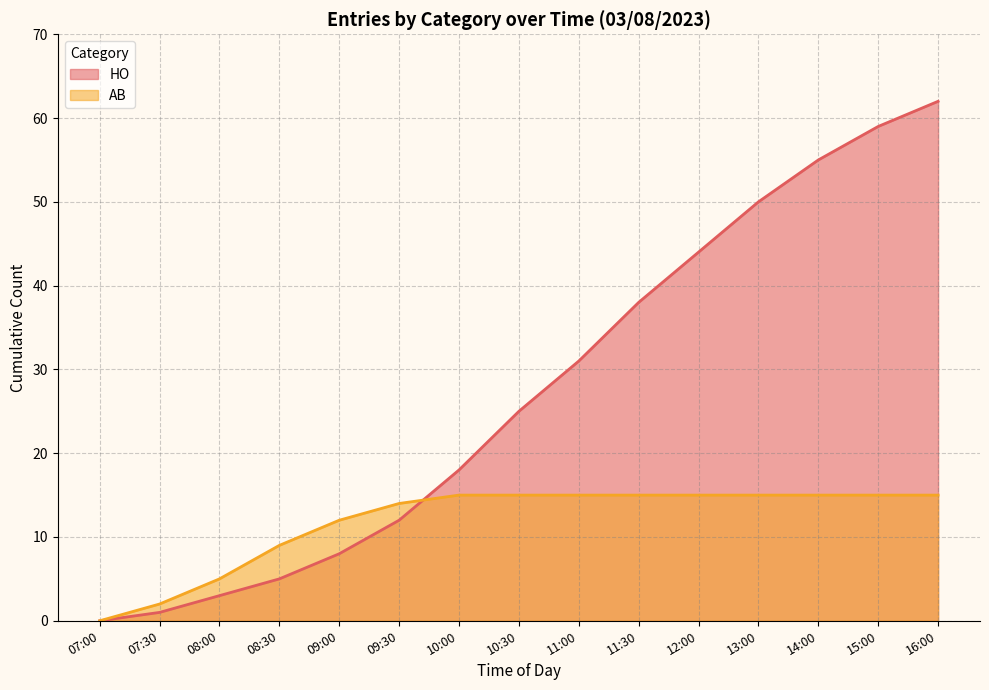

What is the label of the 2nd point from the left?

07:30